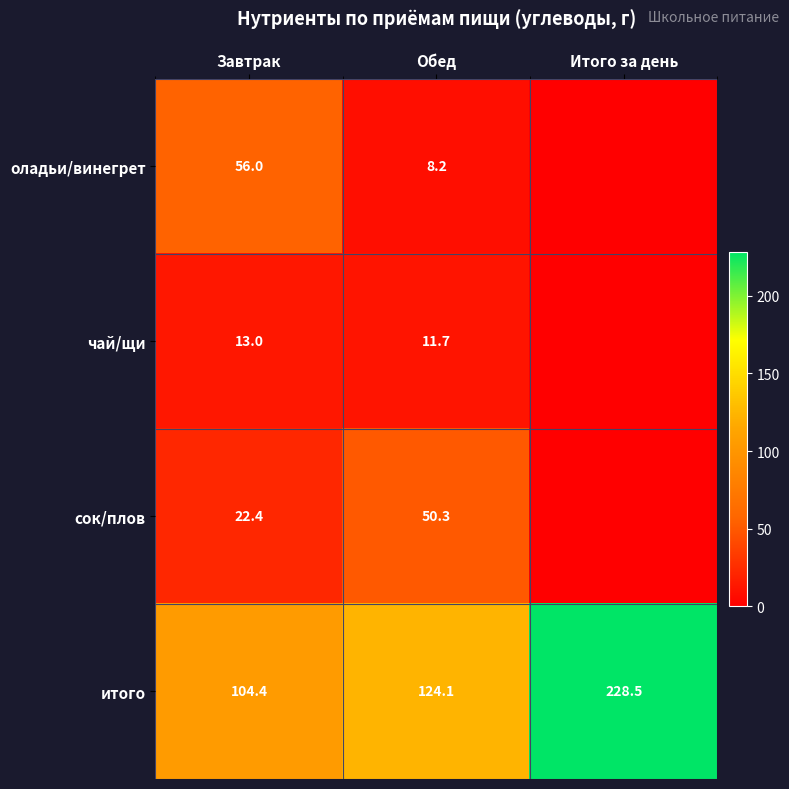

What is the spread (max minus min) of values at Завтрак?

91.4